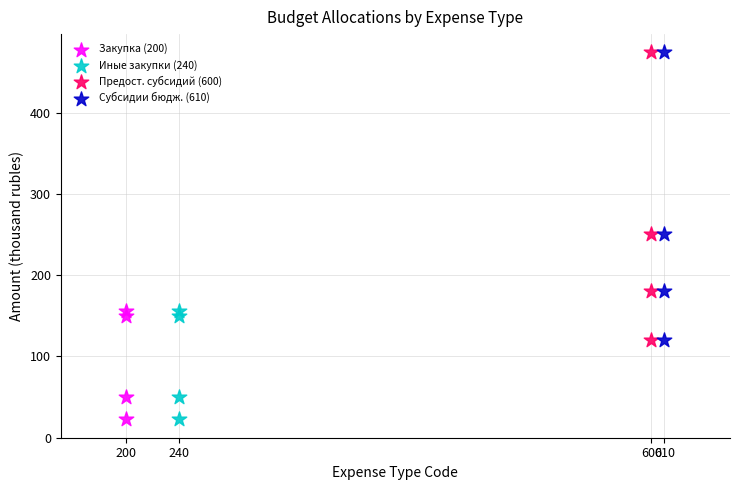

What are all the series names shown in the legend?

Закупка (200), Иные закупки (240), Предост. субсидий (600), Субсидии бюдж. (610)